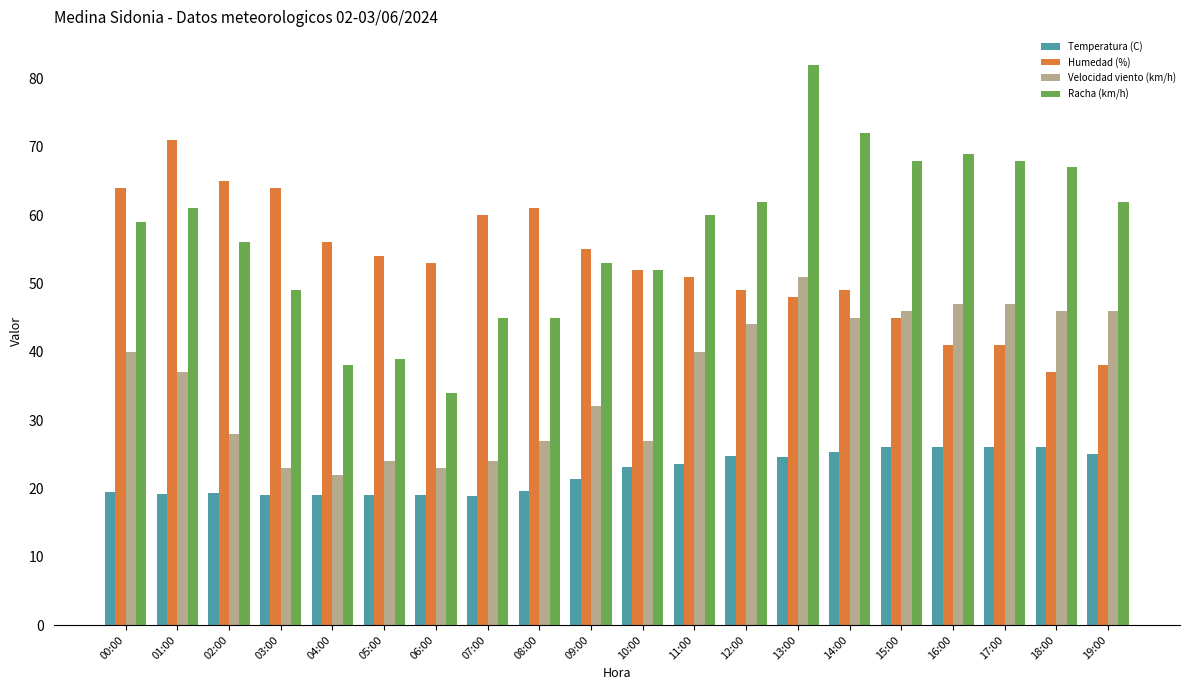

What is the smallest value displayed?

18.9